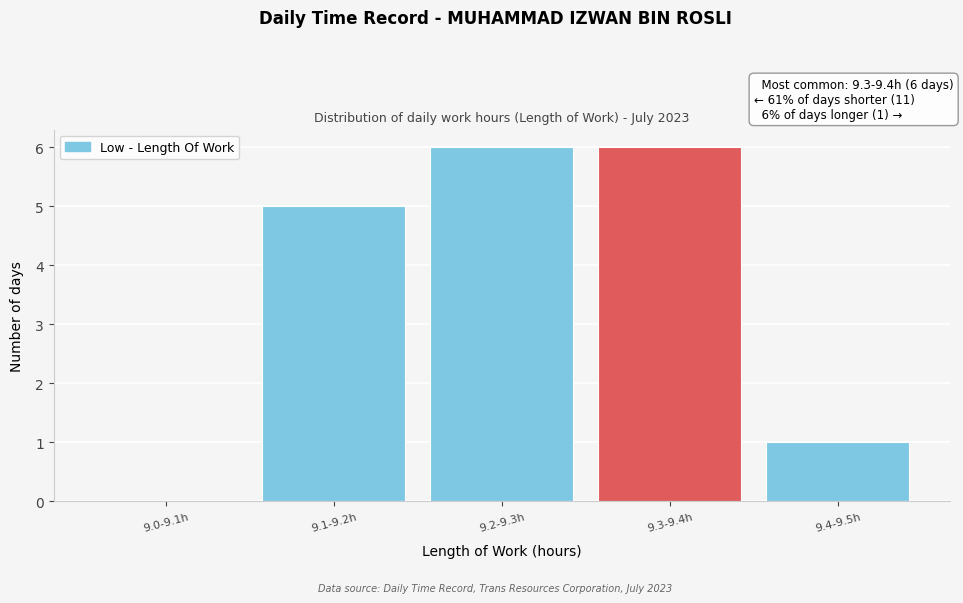

Reading left to right, what are all the values shown in this chart?

9.0-9.1h=0	9.1-9.2h=5	9.2-9.3h=6	9.3-9.4h=6	9.4-9.5h=1